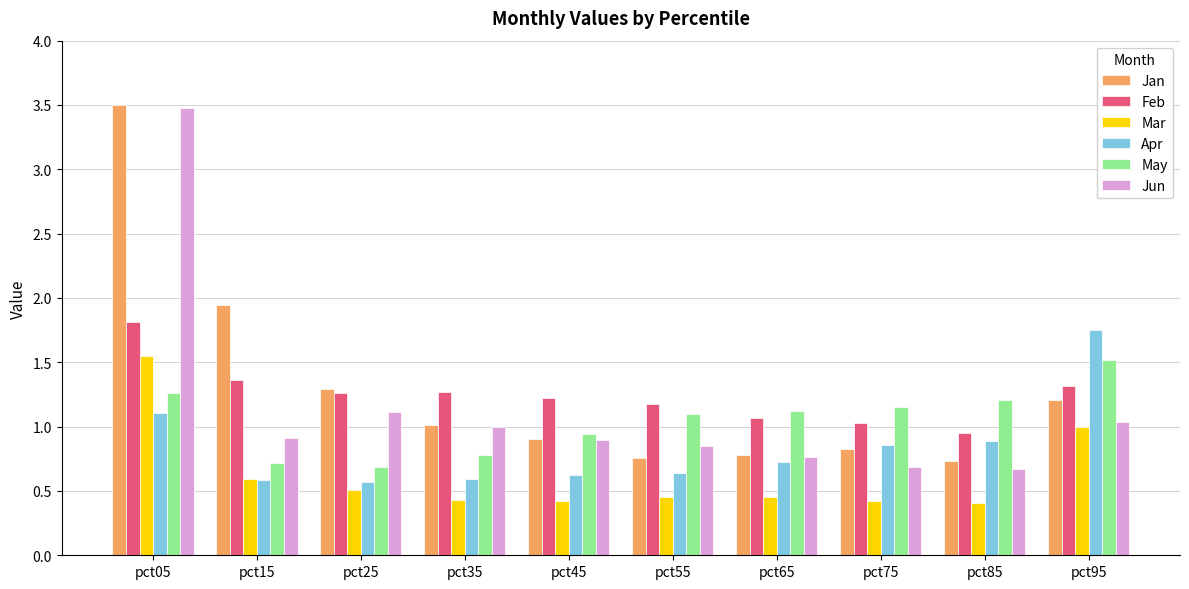

What is the value of the Feb bar at the 4th from the left?

1.3